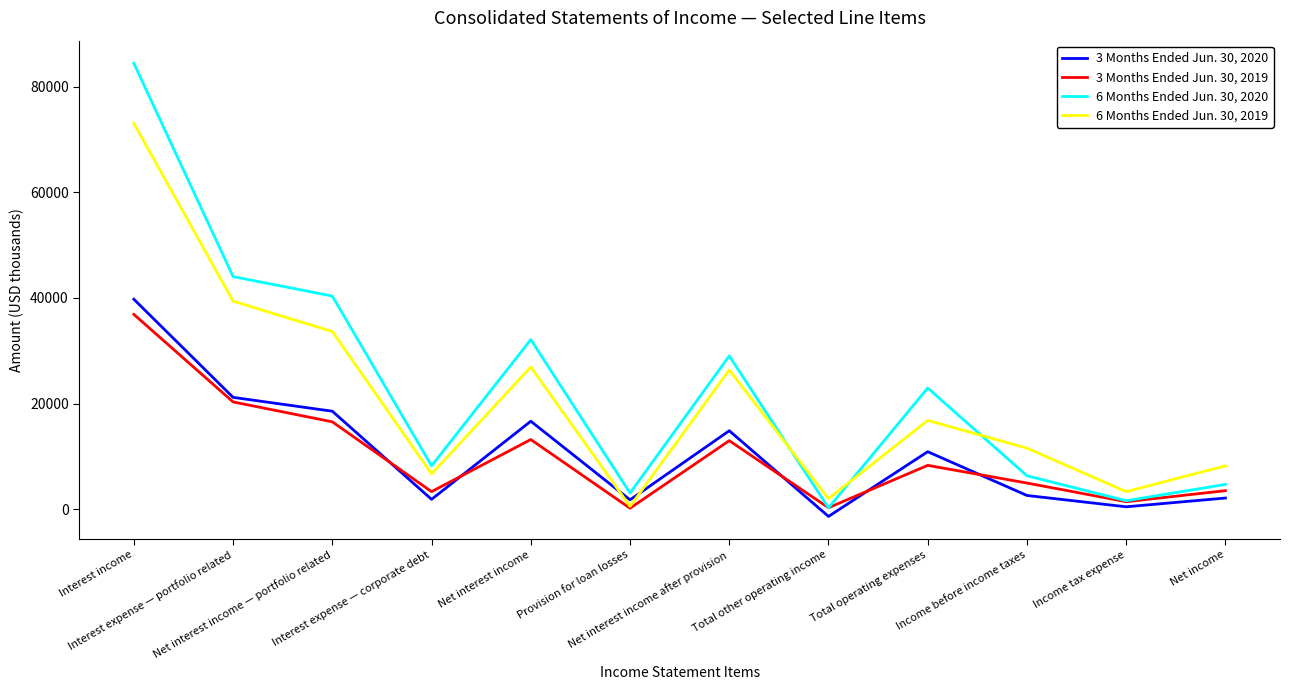

What position from the left is Net interest income after provision?

7